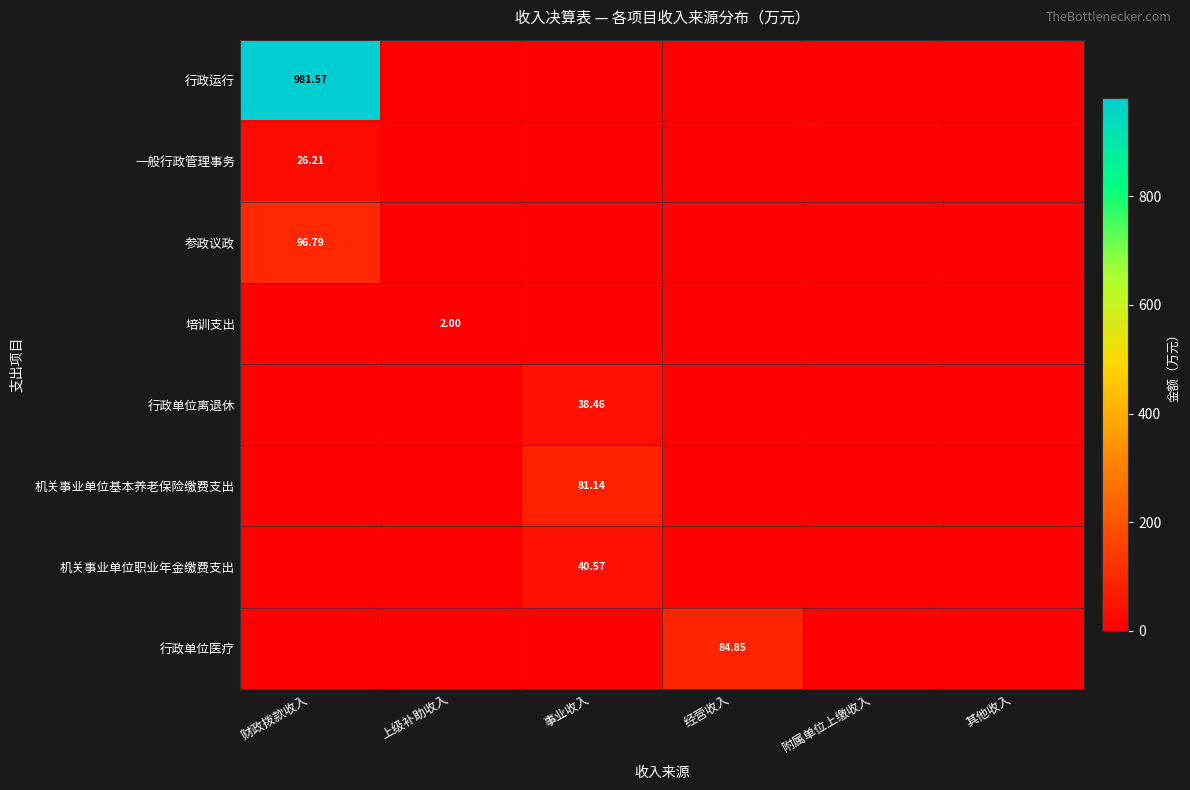

At which category does the chart reach its minimum across all series?

上级补助收入